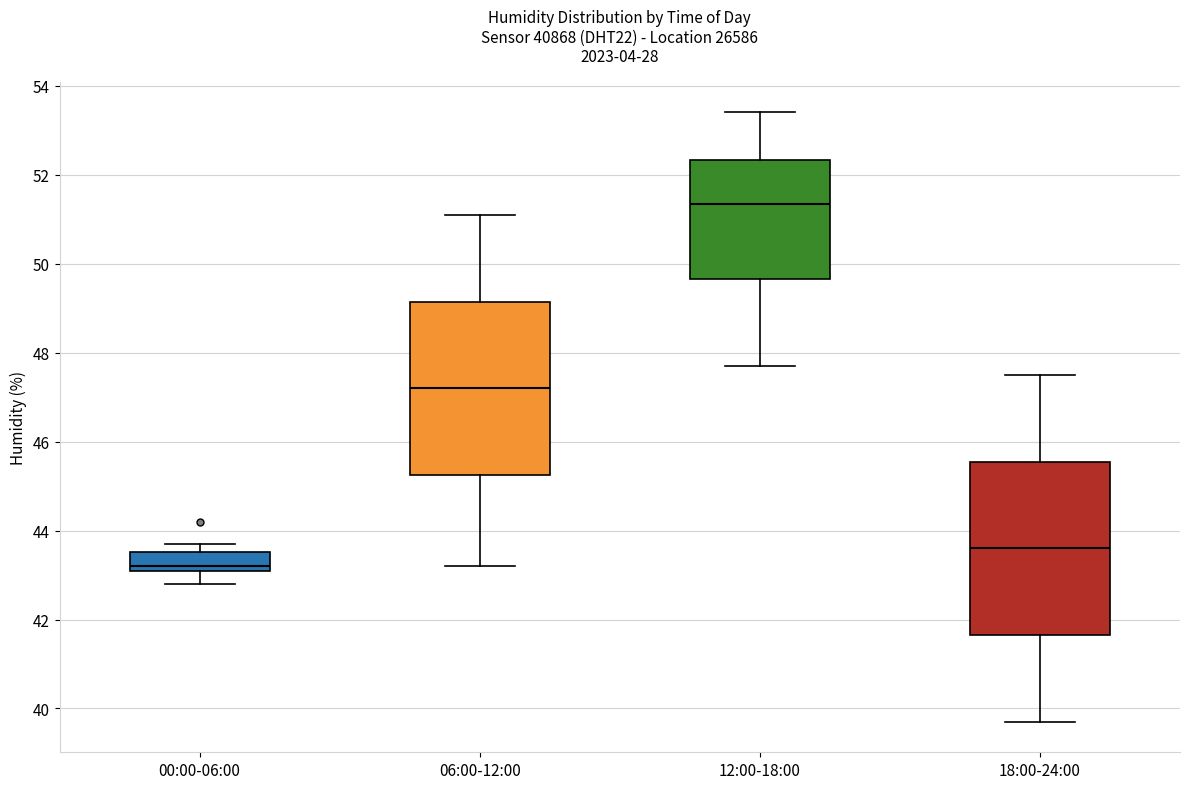

Reading left to right, transcribe this box plot: for each box, give where its median line is, the range the box spans, and where its two whiskers end, as read against the y-axis. The values are not printed on the chart, so give them approximately, as read against the axis.

00:00-06:00: median 43.2 (just above the box's lower edge), box 43.2 to 43.6, whiskers 42.8 to 43.8
06:00-12:00: median 47.2, box 45.2 to 49.2, whiskers 43.2 to 51.2
12:00-18:00: median 51.4, box 49.6 to 52.4, whiskers 47.8 to 53.4
18:00-24:00: median 43.6, box 41.6 to 45.6, whiskers 39.8 to 47.6